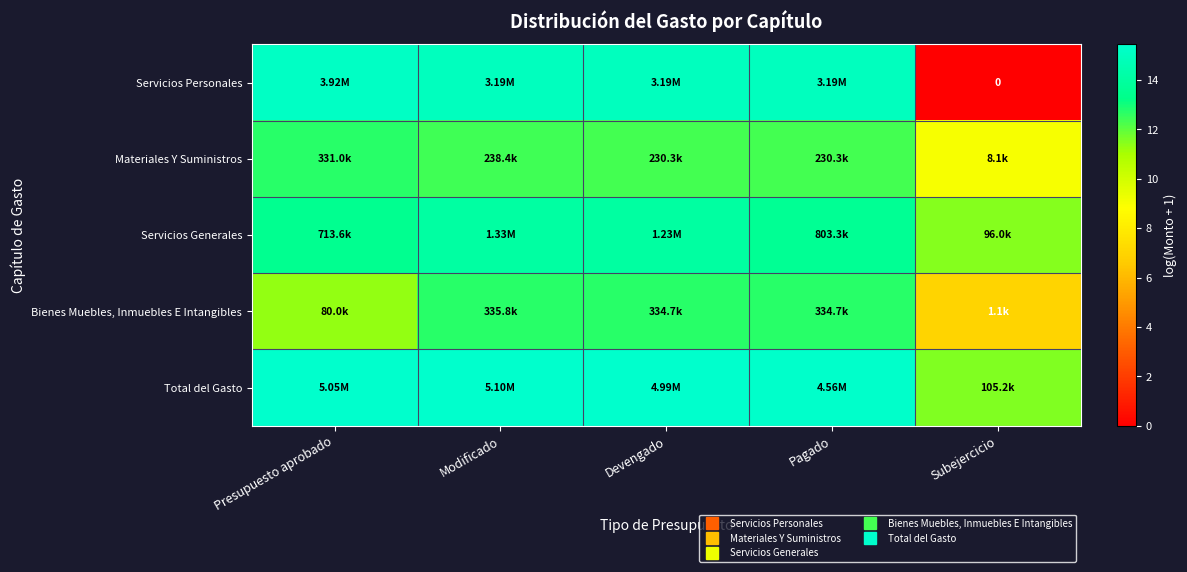

Is the value of Bienes Muebles, Inmuebles E Intangibles at Presupuesto aprobado greater than the value of Servicios Generales at Subejercicio?

No